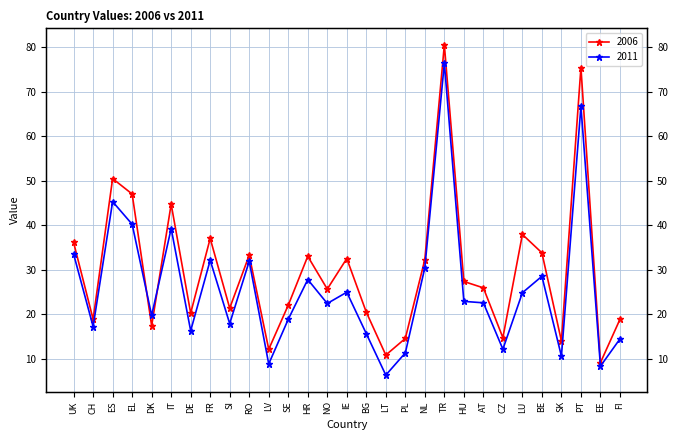

Rank the categories by 2011 value from lowest to highest.

LT, EE, LV, SK, PL, CZ, FI, BG, DE, CH, SI, SE, DK, NO, AT, HU, LU, IE, HR, BE, NL, RO, FR, UK, IT, EL, ES, PT, TR